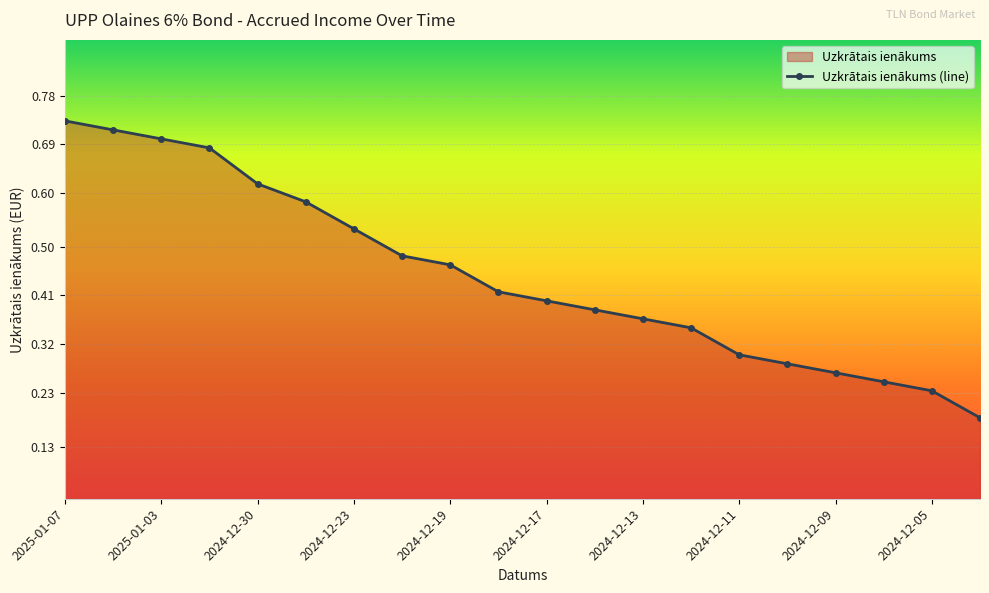

The chart shows a value of 0.7 at 2025-01-03. True or false?

True